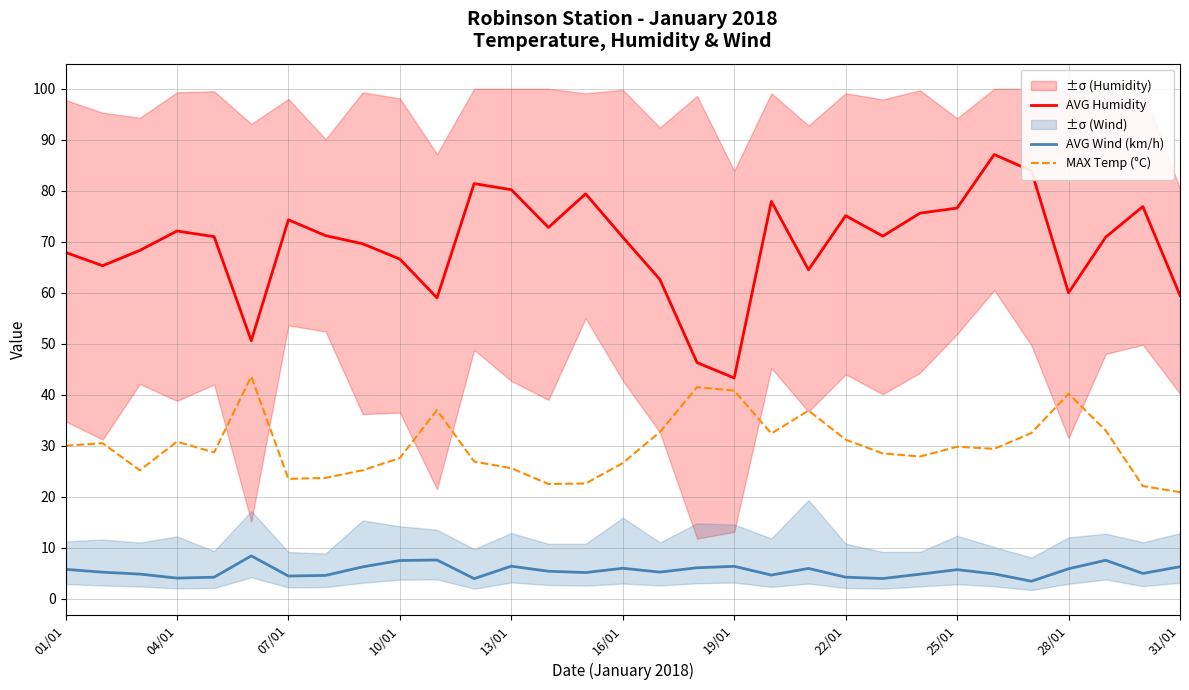

What is the sum of all MAX Temp (°C) values?

929.8